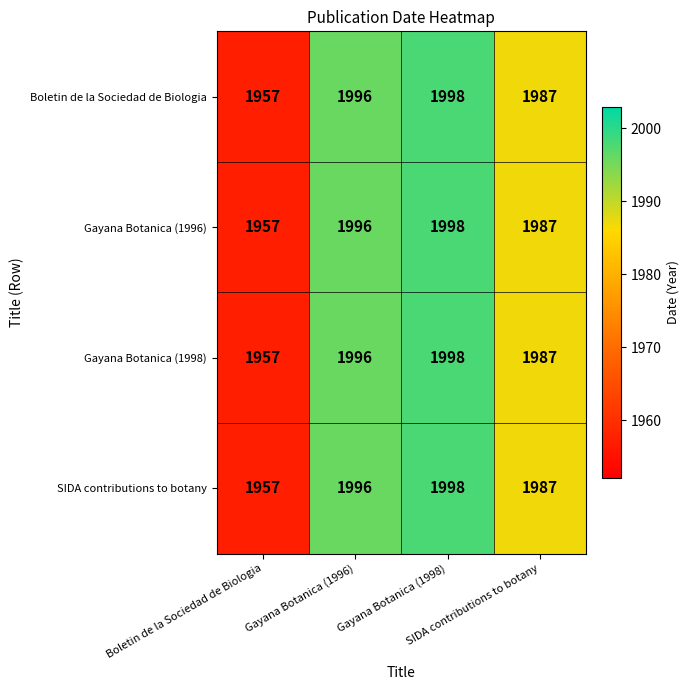

What is the minimum value shown in the chart?

1957